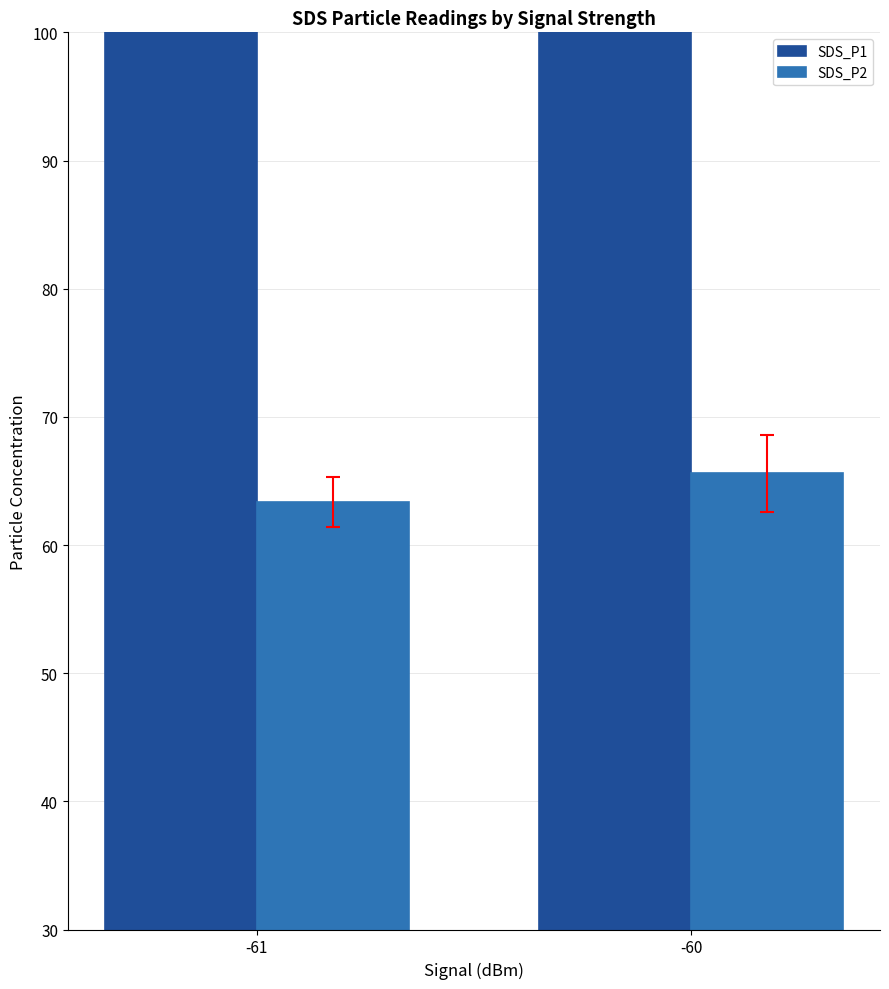

The SDS_P2 series shows 63.4 at -61. True or false?

True